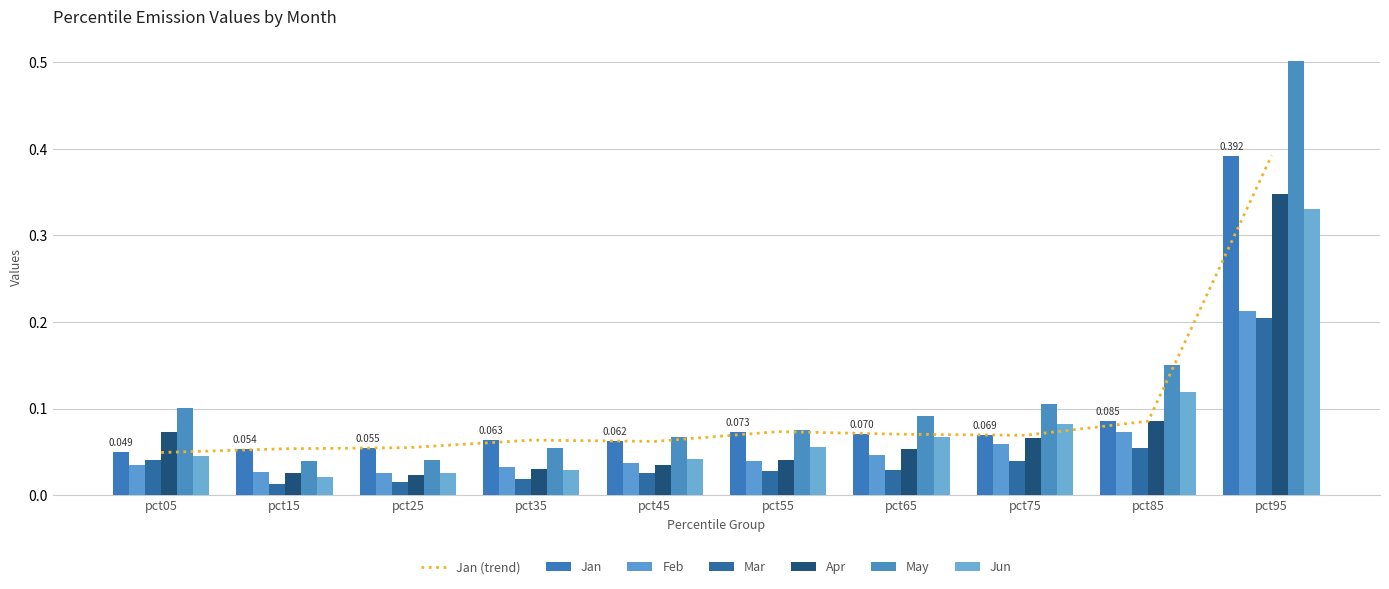

What is the average value of the Apr series?

0.1